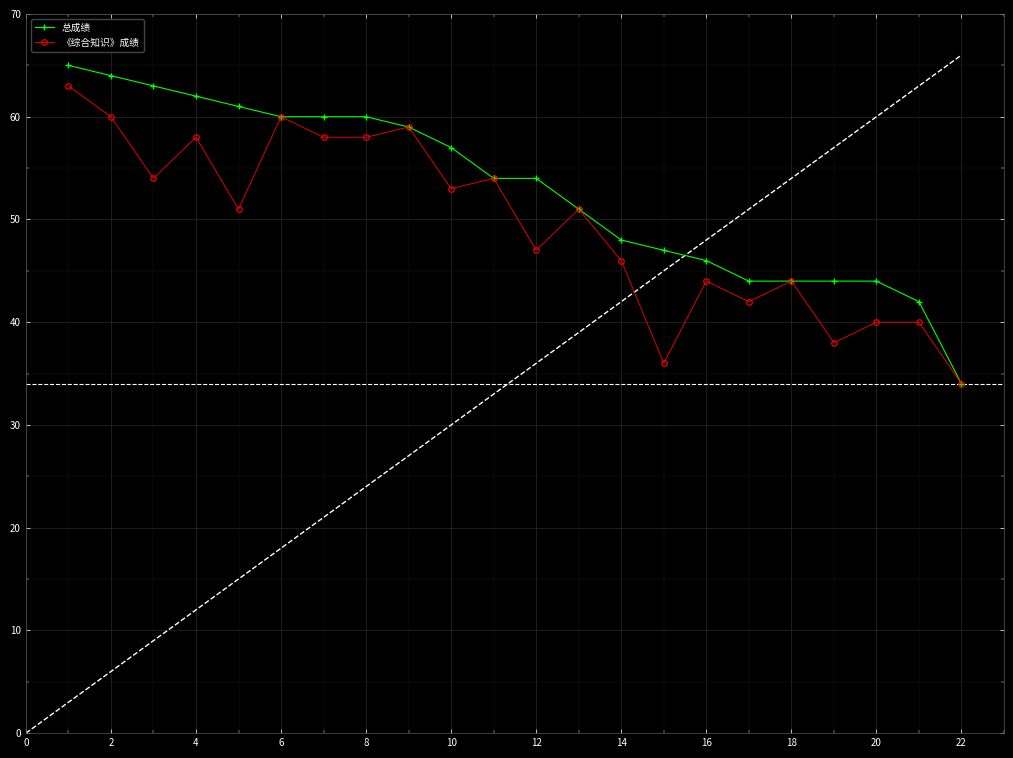

What is the maximum value shown in the chart?

65